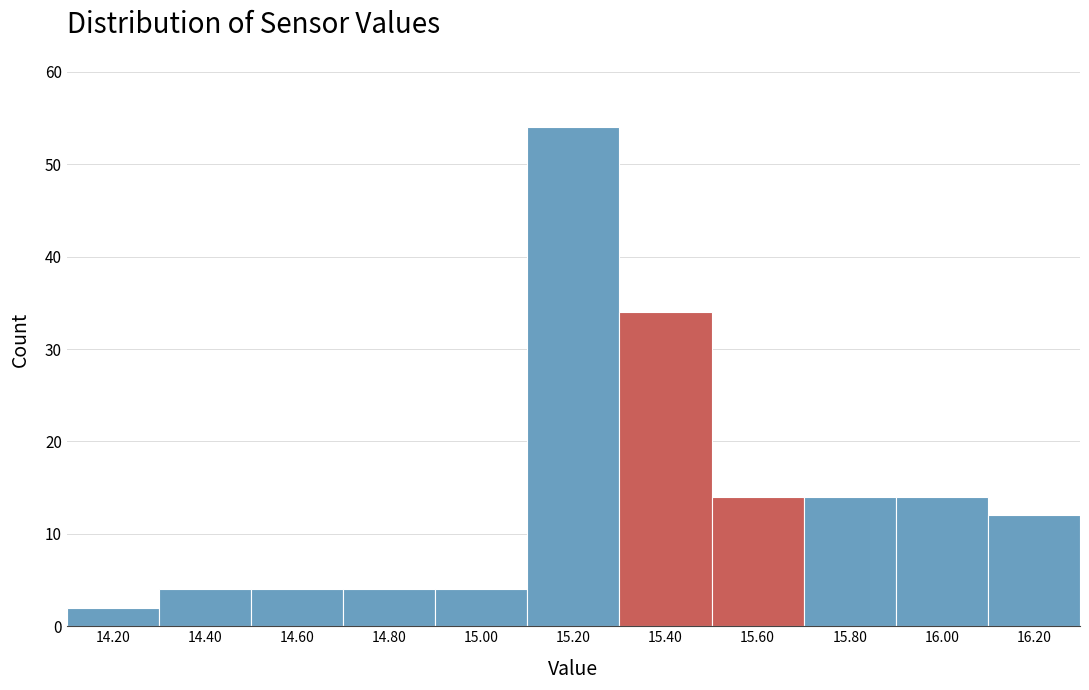

Reading left to right, transcribe this chart: for each bar, give the range it covers on the x-axis and its height. The values are not printed on the chart, so give them approximately, as read against the axis.

14.1 to 14.3: 2
14.3 to 14.5: 4
14.5 to 14.7: 4
14.7 to 14.9: 4
14.9 to 15.1: 4
15.1 to 15.3: 54
15.3 to 15.5: 34
15.5 to 15.7: 14
15.7 to 15.9: 14
15.9 to 16.1: 14
16.1 to 16.3: 12